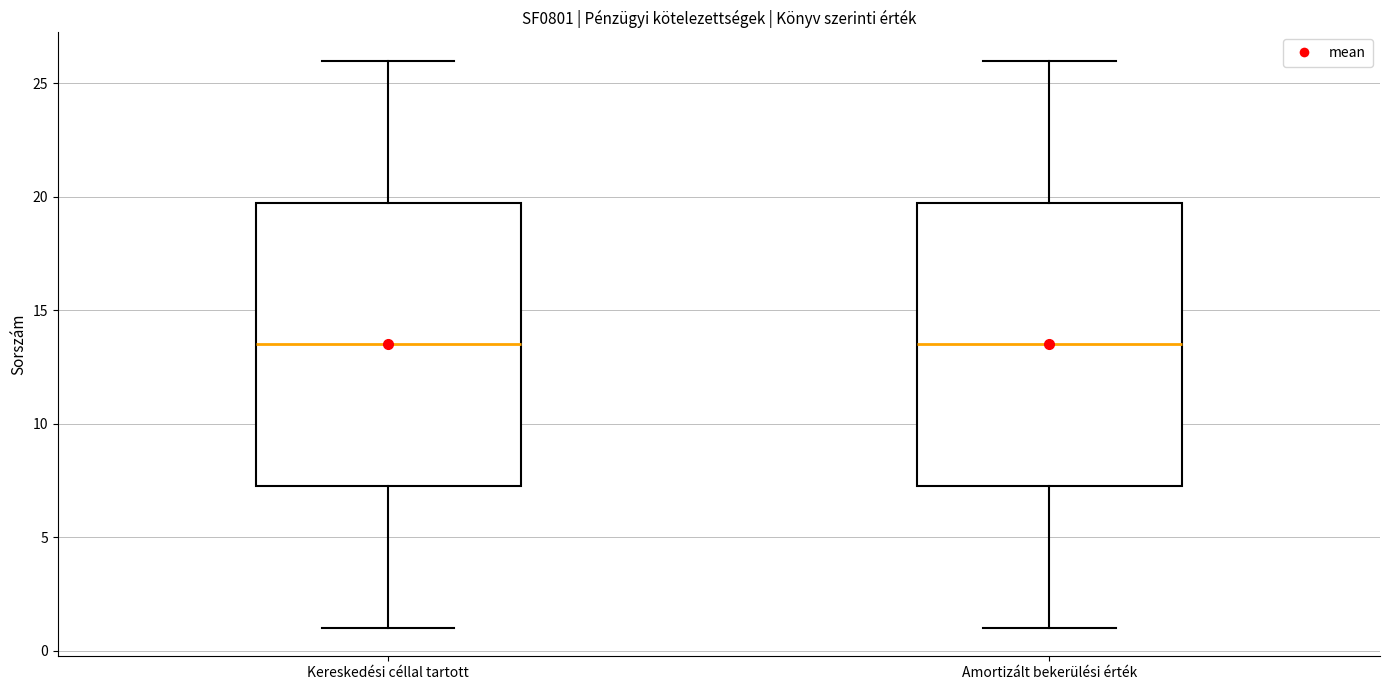

Where is the lower edge of the box for Kereskedési céllal tartott on the y-axis? The values are not printed on the chart, so give them approximately, as read against the axis.

7.5